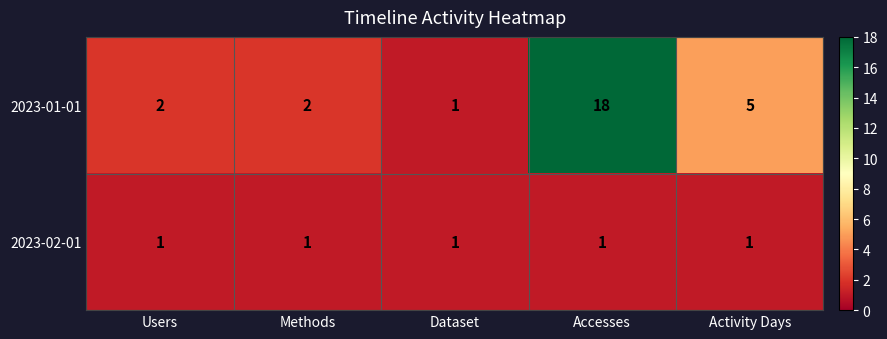

Which series has the largest total across all categories?

2023-01-01